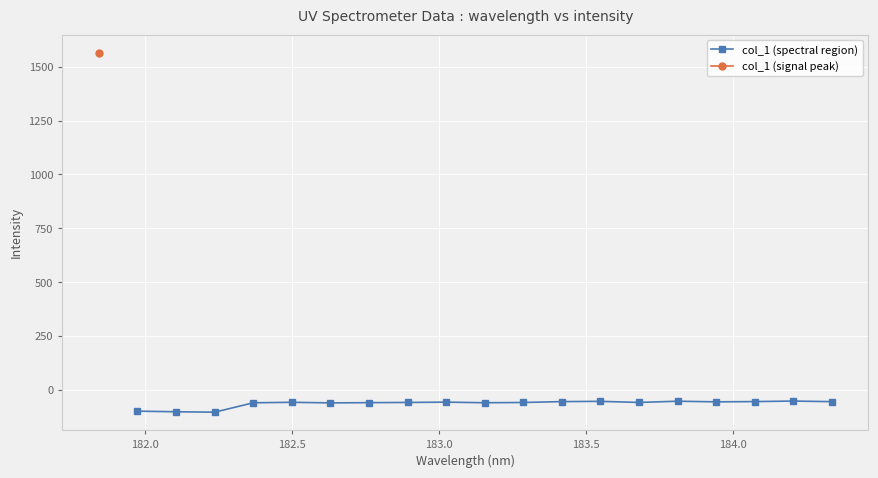

True or false: col_1 (spectral region) has more than 1 points higher than both neighbors.

True